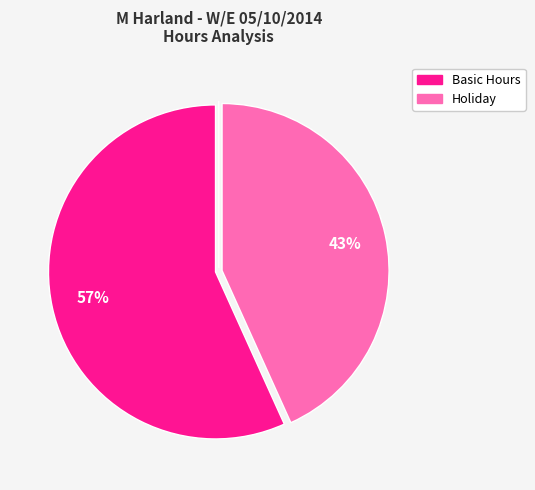

Does any single category account for the majority?

Yes